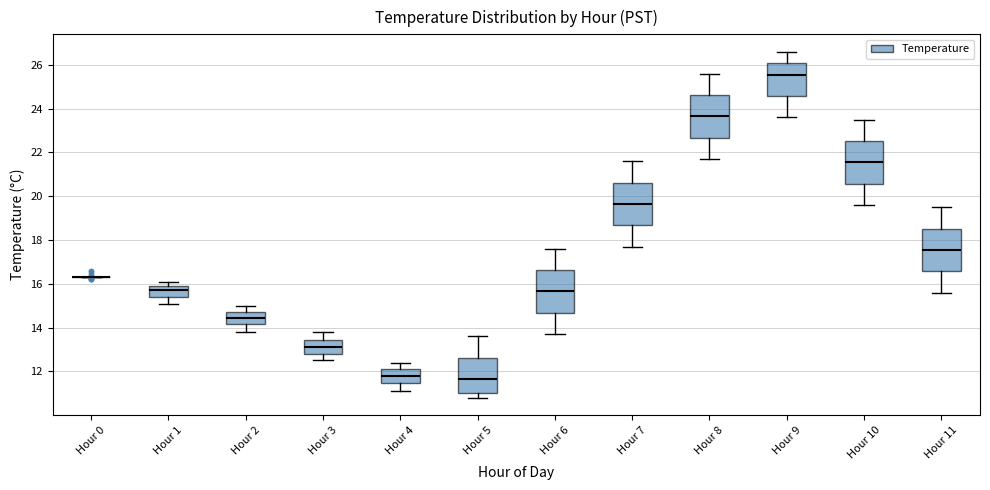

Where is the lower edge of the box for Hour 10 on the y-axis? The values are not printed on the chart, so give them approximately, as read against the axis.

20.6